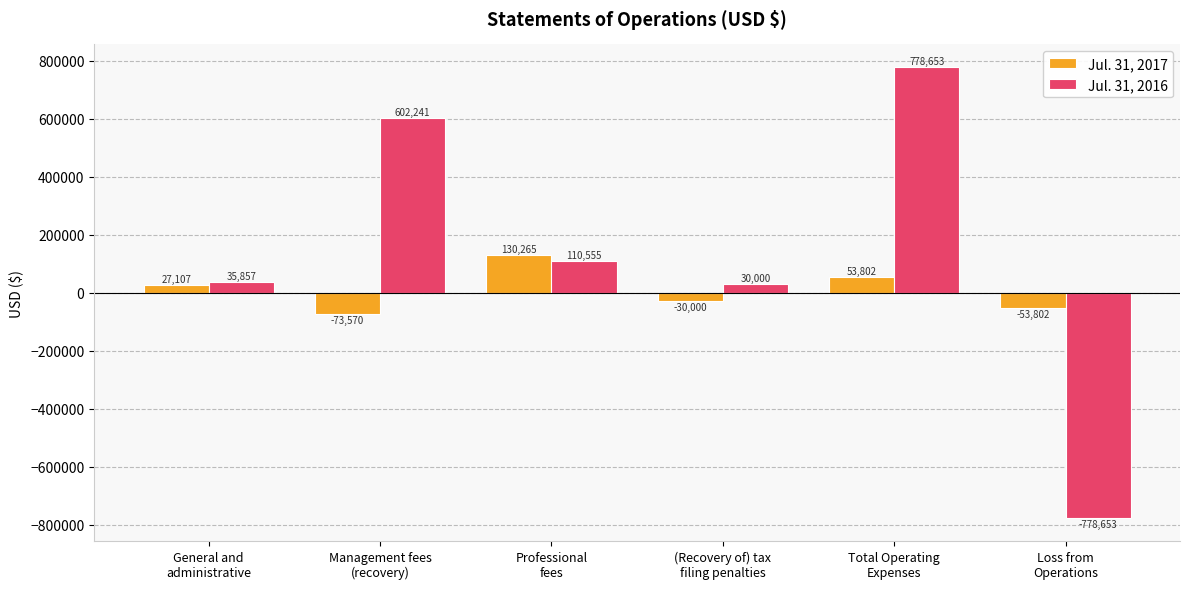

Count the number of data series in this chart.

2